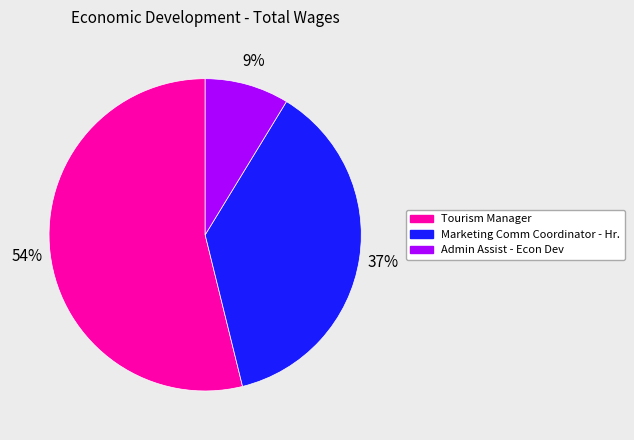

To the nearest percent, what percentage of the pie is Tourism Manager?

54%